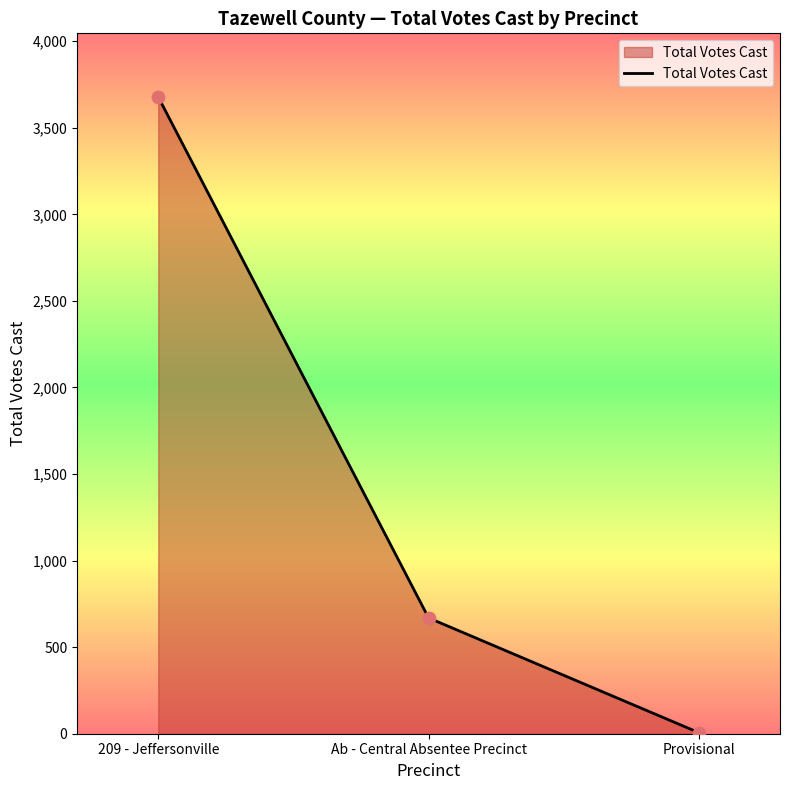

Which has a higher value, 209 - Jeffersonville or Ab - Central Absentee Precinct?

209 - Jeffersonville